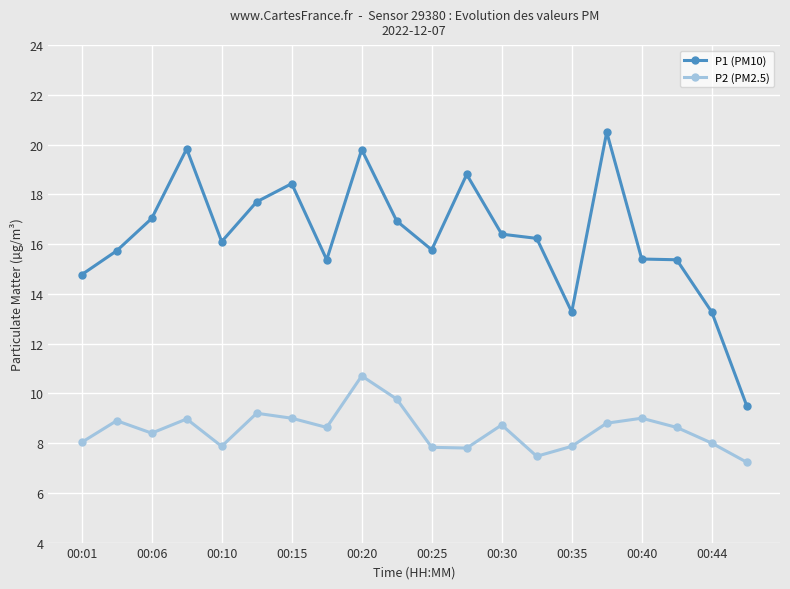

What is the average value of the P2 (PM2.5) series?

8.5